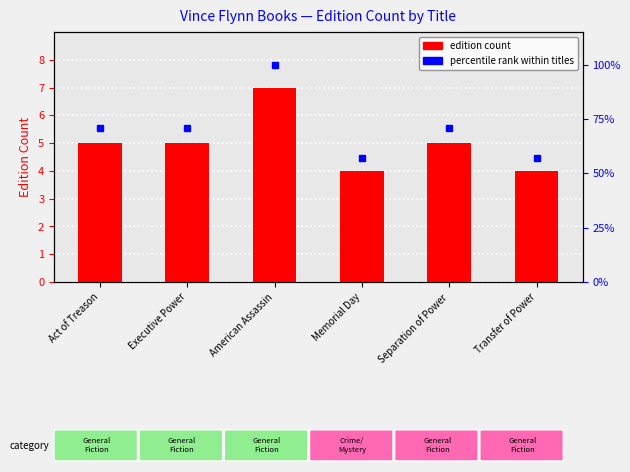

Are the bars grouped side by side (vs. stacked)?

No